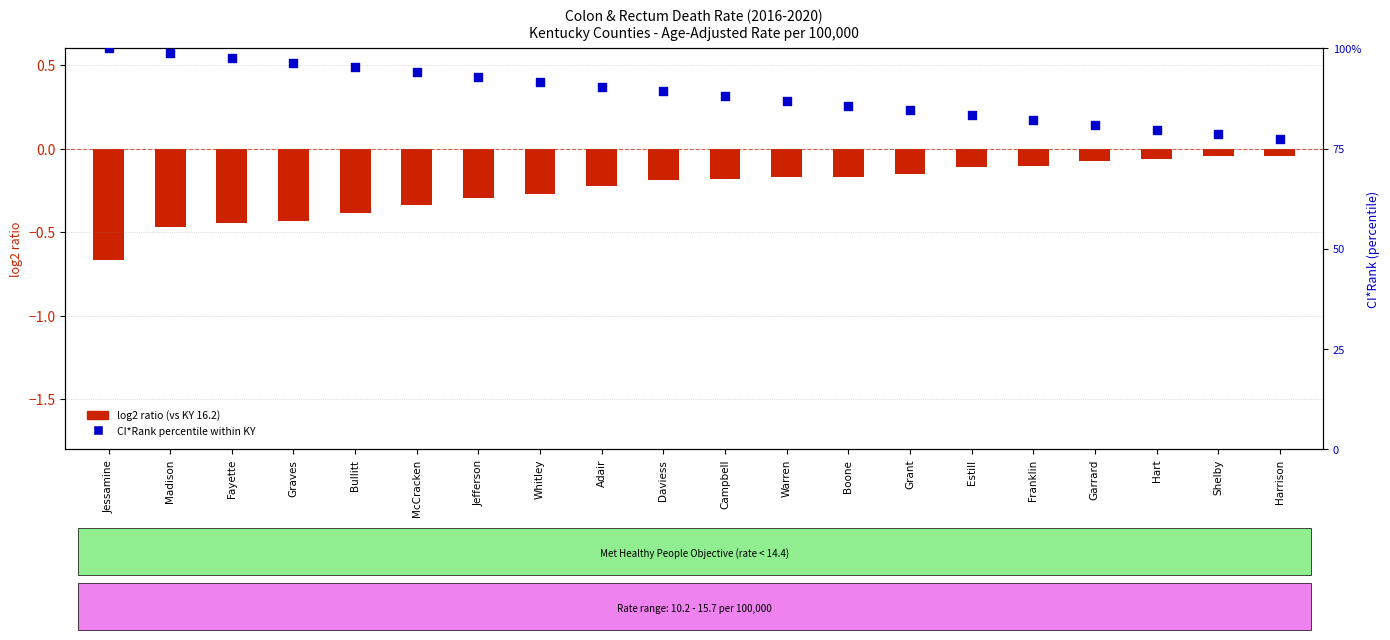

Which series has the largest Y range (max minus min)?

CI*Rank percentile